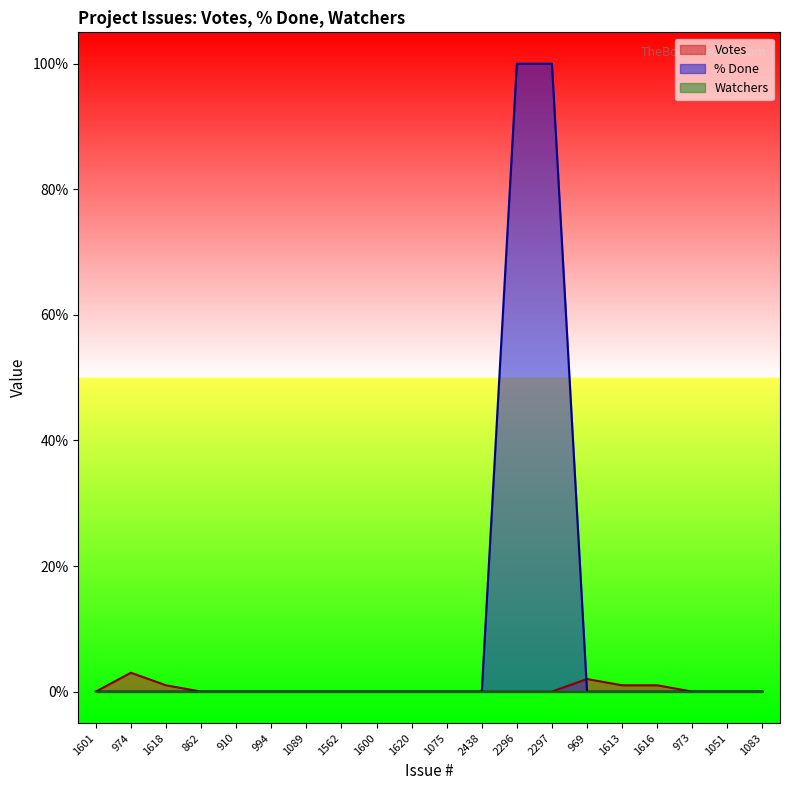

Which category has the lowest value in the % Done series?

1601